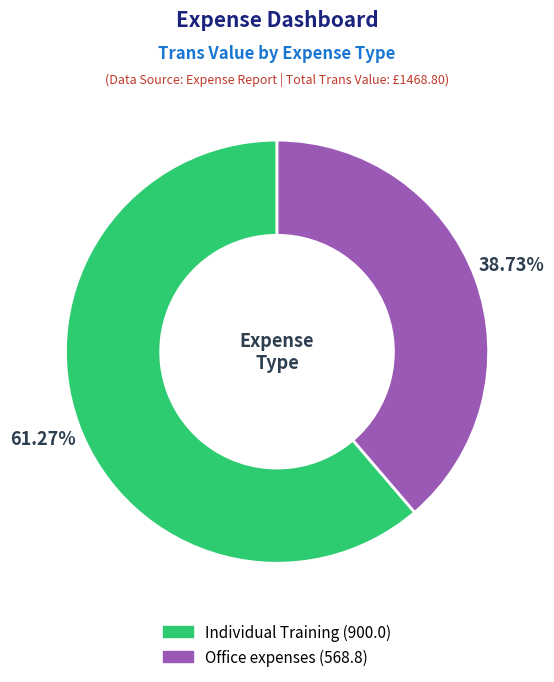

Combined, do Individual Training and Office expenses account for over 50%?

Yes